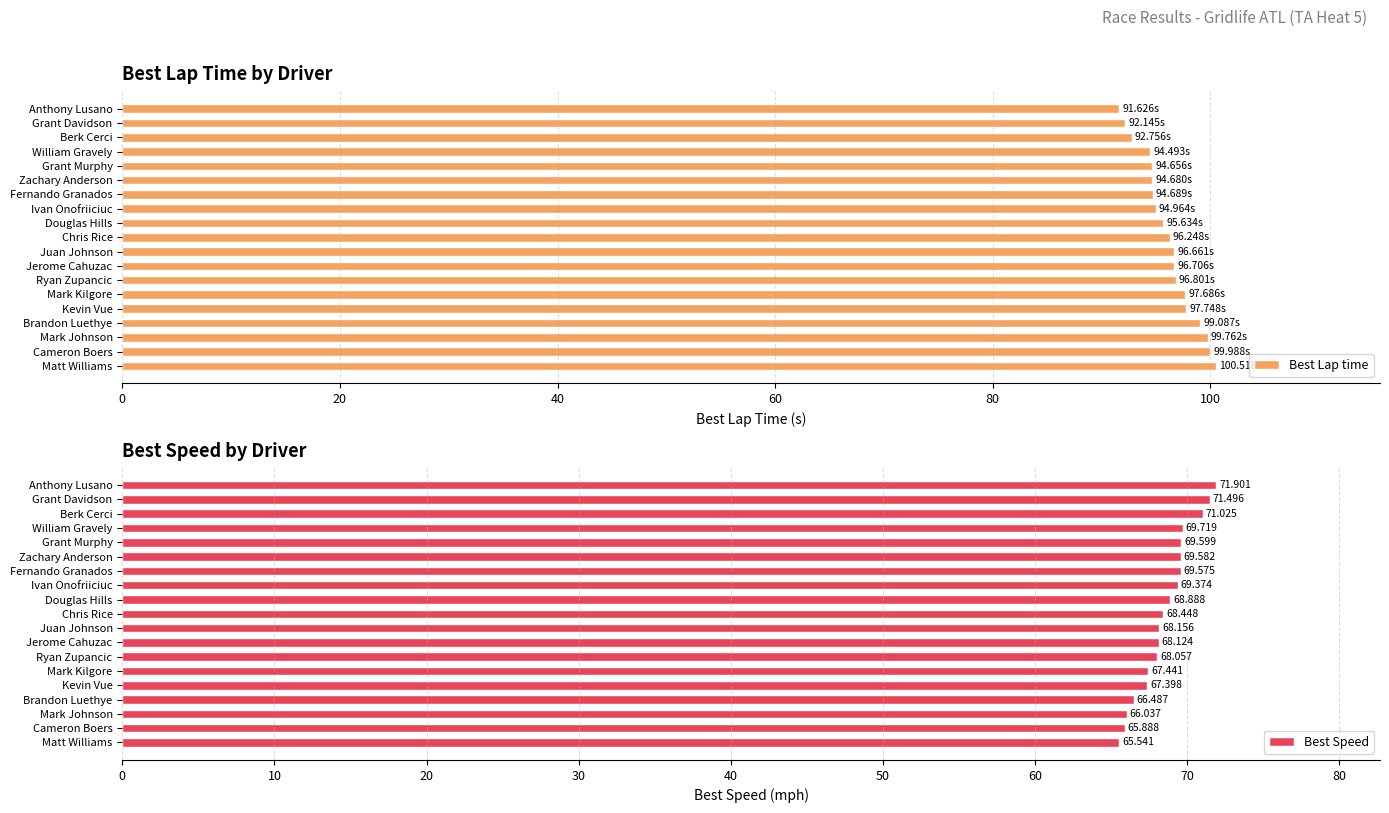

What are all the series names shown in the legend?

Best Lap time, Best Speed